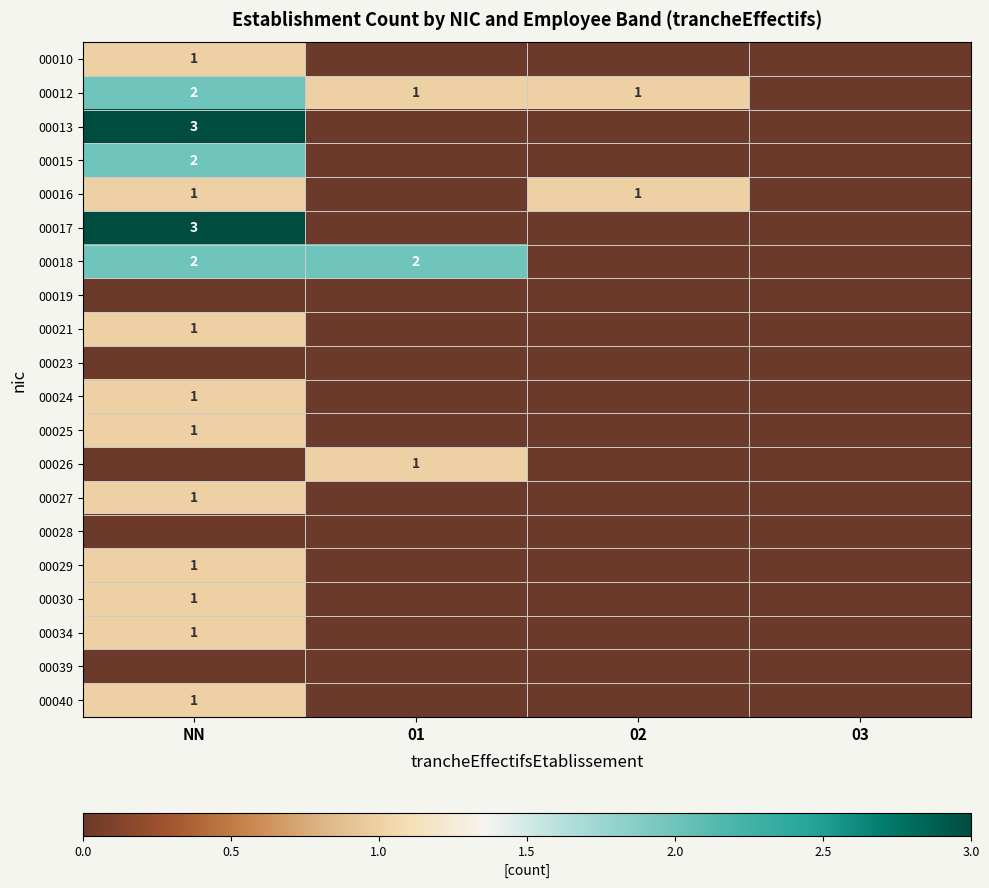

The 00018 series shows 3 at NN. True or false?

False